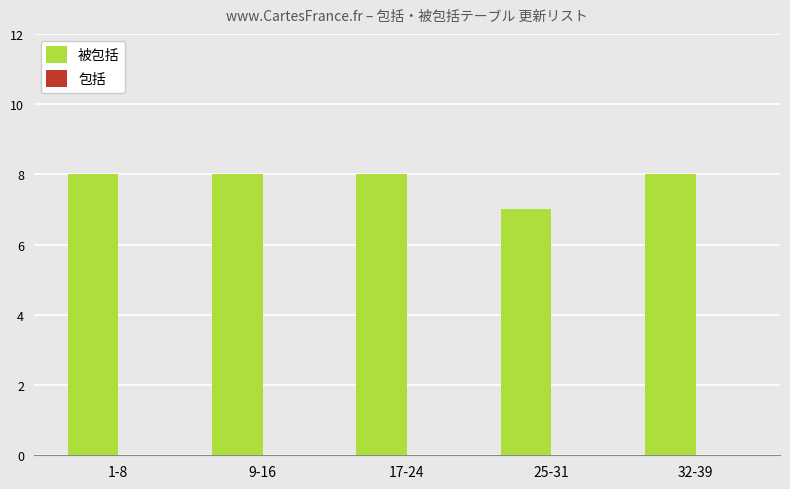

What value does the data have at 1-8?

8